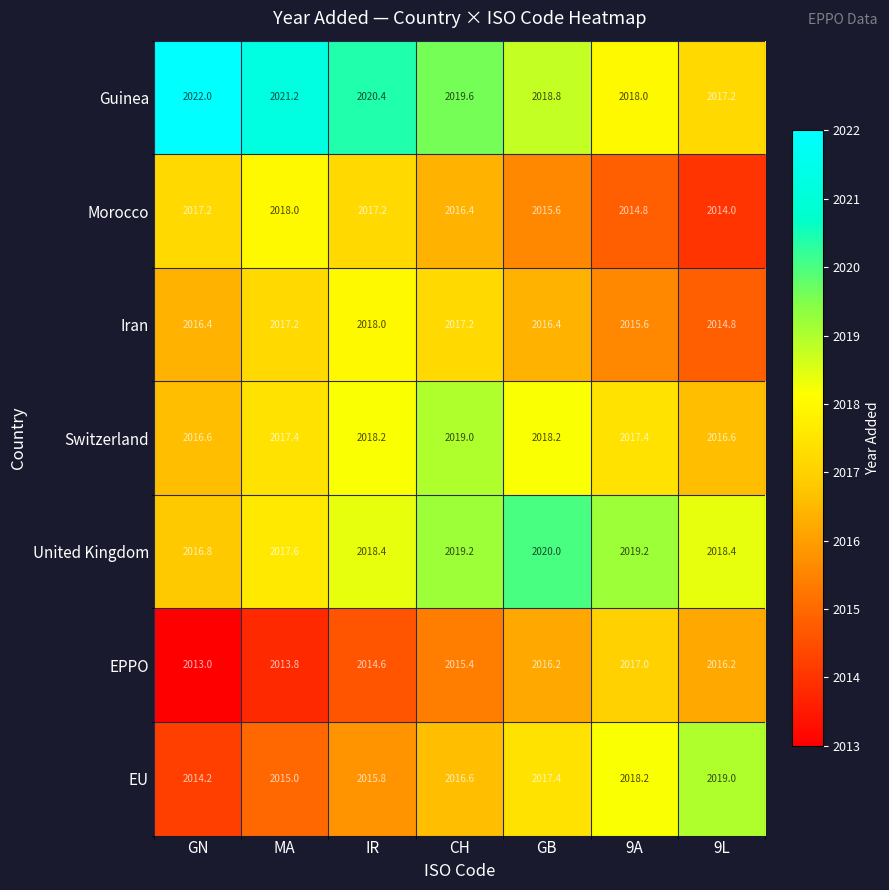

What value does the EU series have at IR?

2015.8